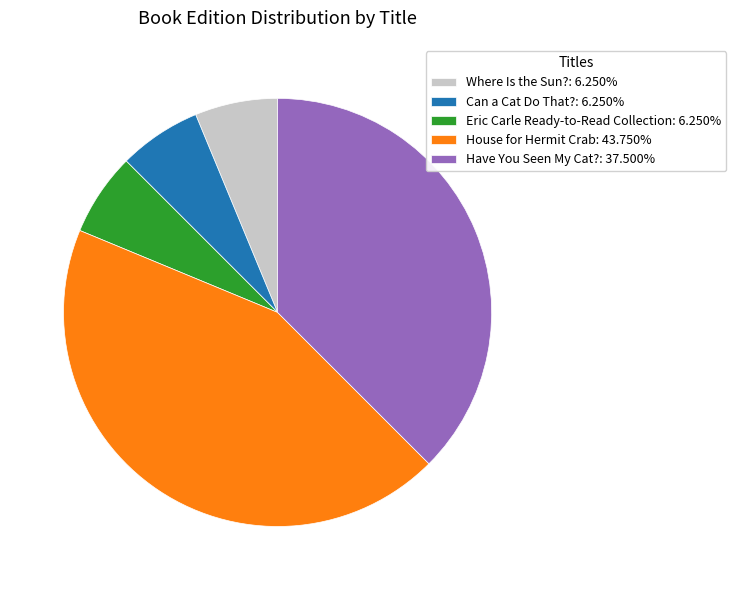

What is the ratio of the value at House for Hermit Crab: 43.750% to the value at Have You Seen My Cat?: 37.500%?

1.2